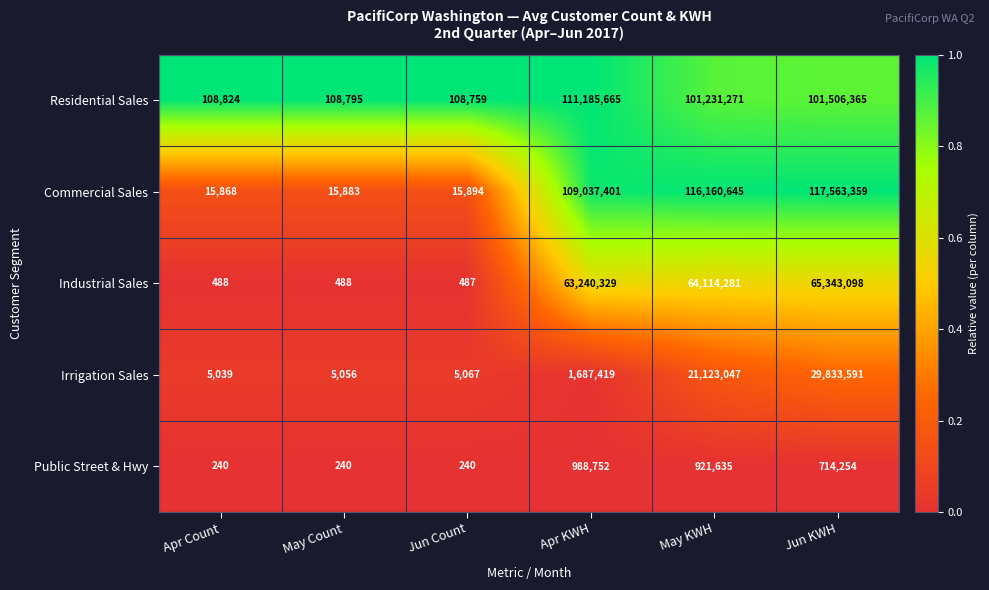

Reading left to right, extract all data points from this chart.

Residential Sales: Apr Count=108824	May Count=108795	Jun Count=108759	Apr KWH=111185665	May KWH=101231271	Jun KWH=101506365
Commercial Sales: Apr Count=15868	May Count=15883	Jun Count=15894	Apr KWH=109037401	May KWH=116160645	Jun KWH=117563359
Industrial Sales: Apr Count=488	May Count=488	Jun Count=487	Apr KWH=63240329	May KWH=64114281	Jun KWH=65343098
Irrigation Sales: Apr Count=5039	May Count=5056	Jun Count=5067	Apr KWH=1687419	May KWH=21123047	Jun KWH=29833591
Public Street & Hwy: Apr Count=240	May Count=240	Jun Count=240	Apr KWH=988752	May KWH=921635	Jun KWH=714254